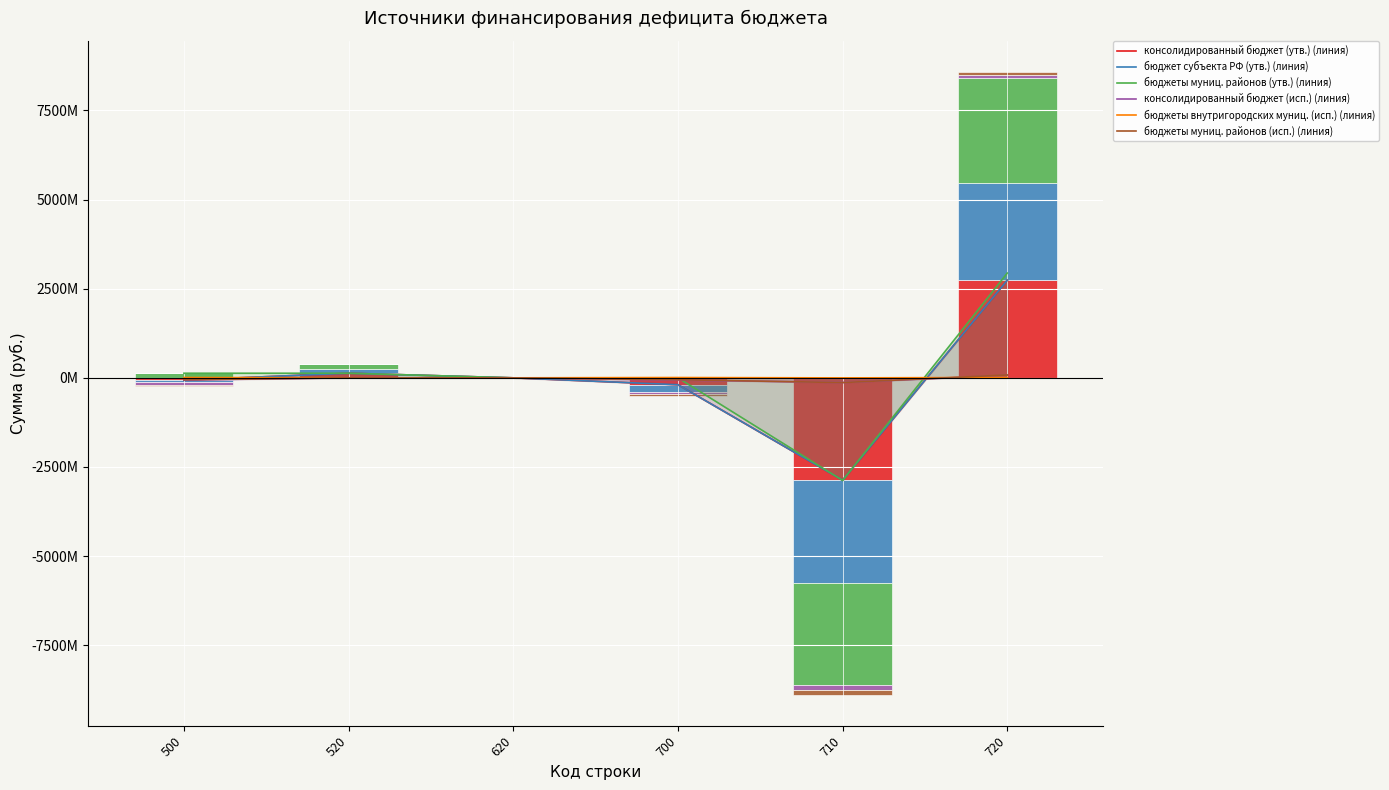

At which category is the sum across all series the highest?

720